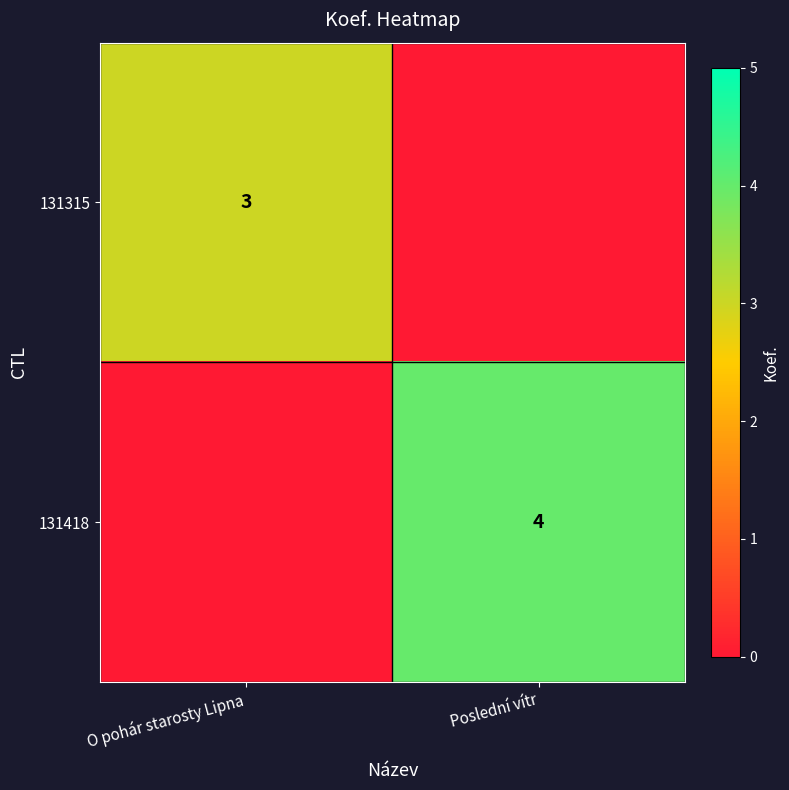

Is it true that 131418 equals 2 at Poslední vítr?

False